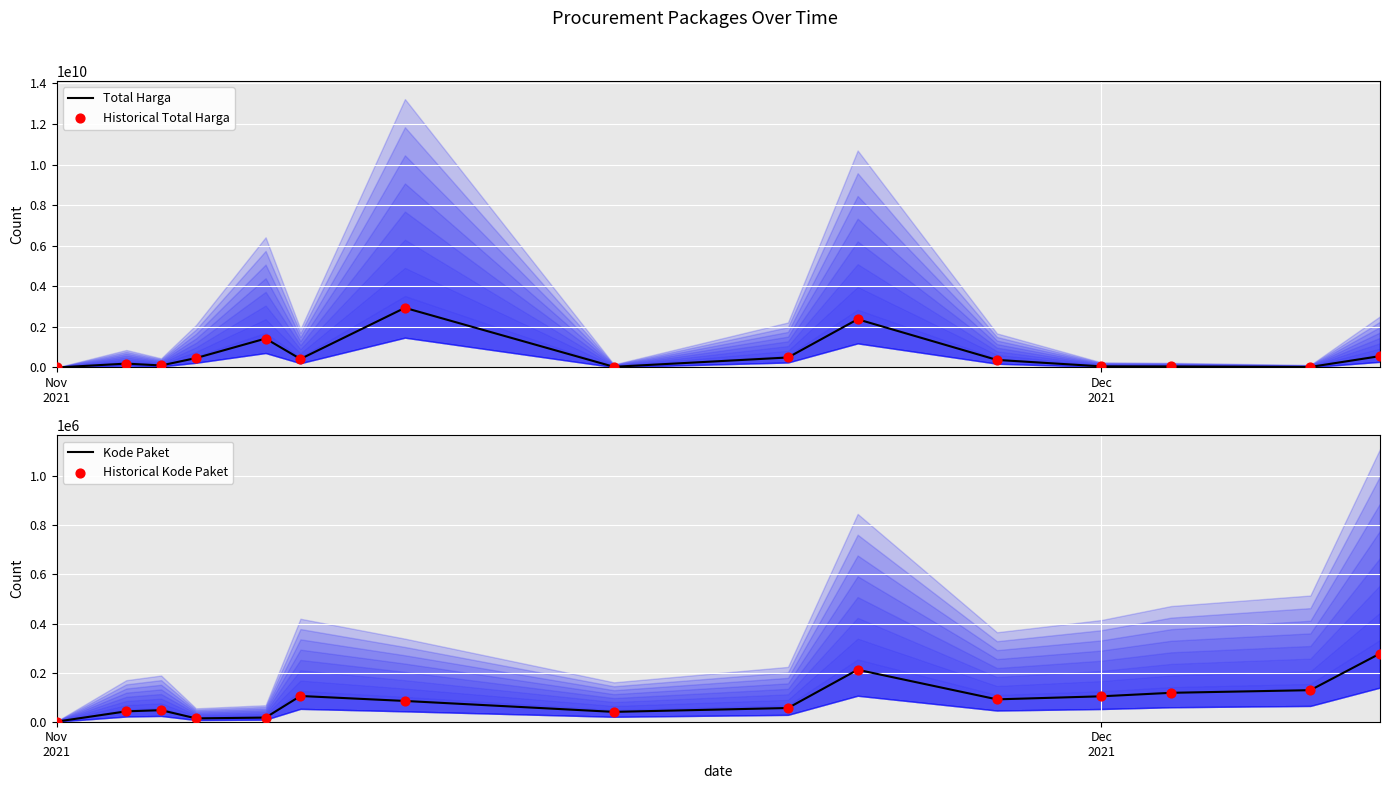

At how many categories does at least one series exceed 2929218893?

1